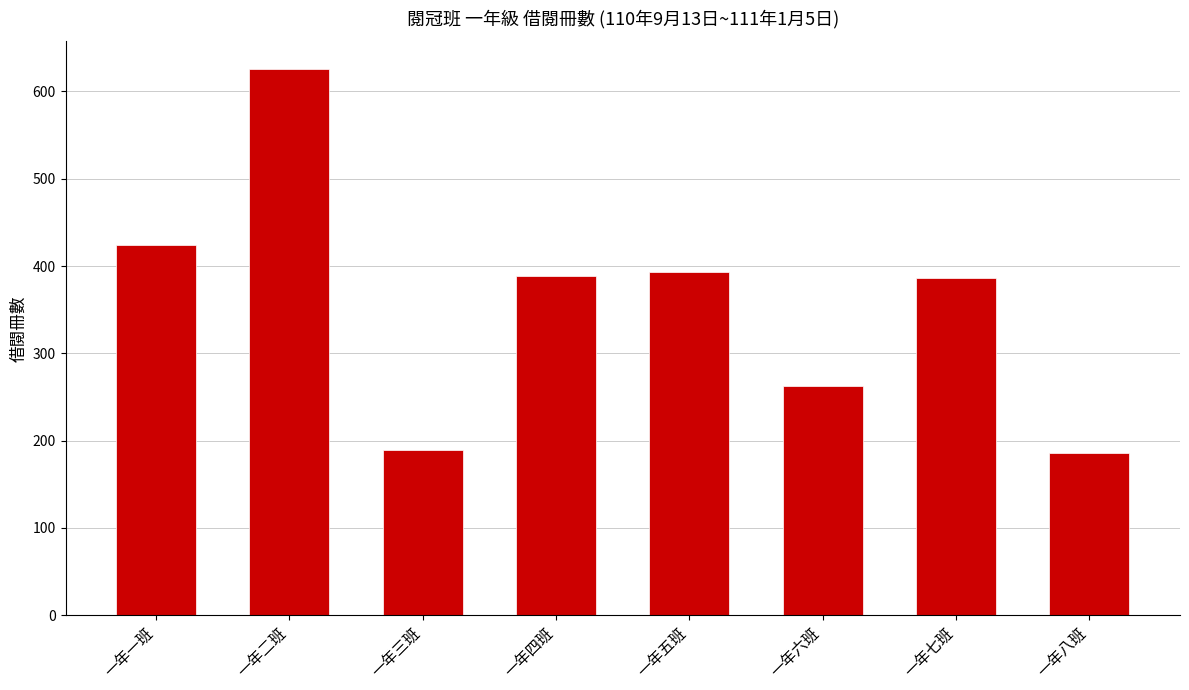

The chart shows a value of 186 at 一年八班. True or false?

True